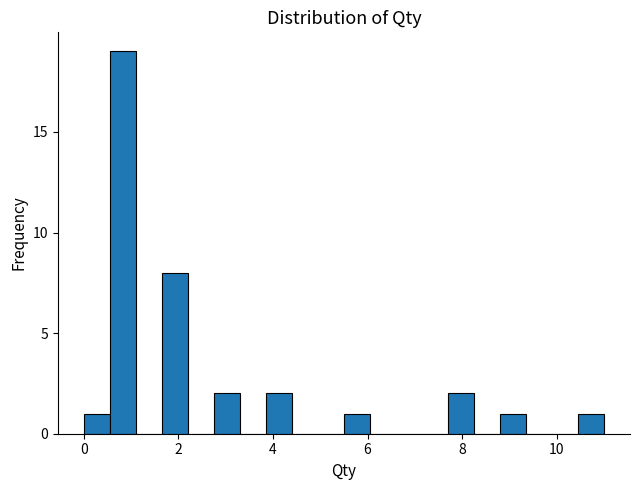

Read against the x-axis, roughly where is the centre of the tallest bar?

0.8